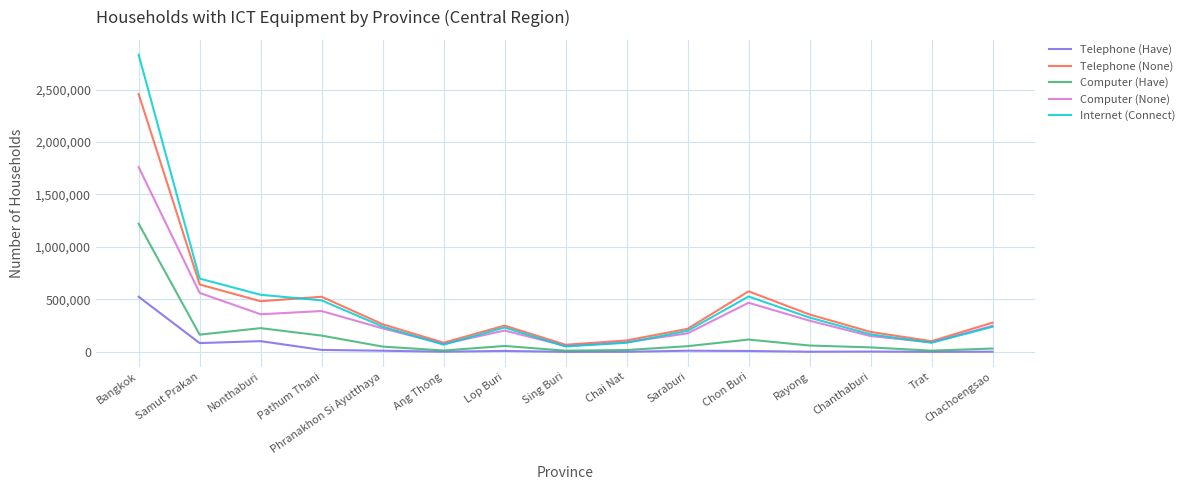

At which label does Telephone (None) first exceed 263595?

Bangkok